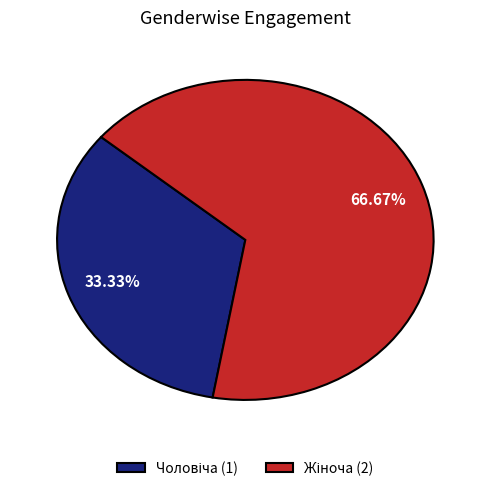

True or false: Чоловіча accounts for 40% of the total.

False